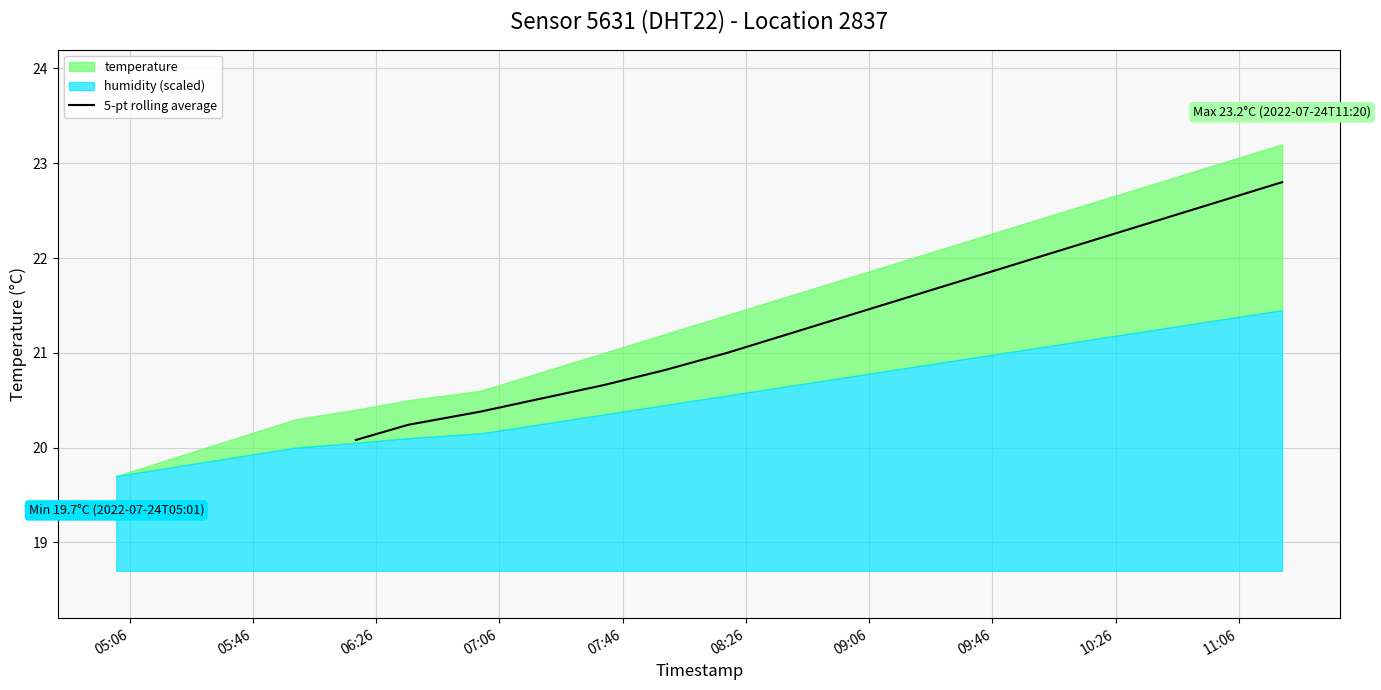

Count the number of categories in the chart.

16